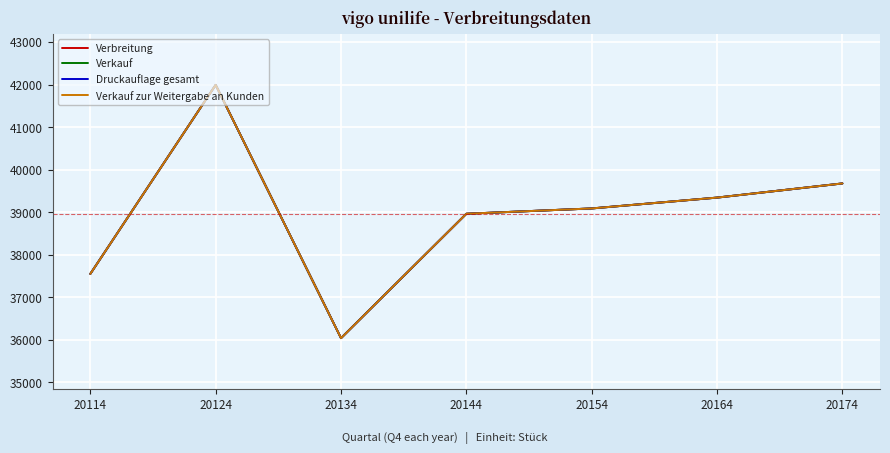

Is this an area chart (filled region under the line)?

No